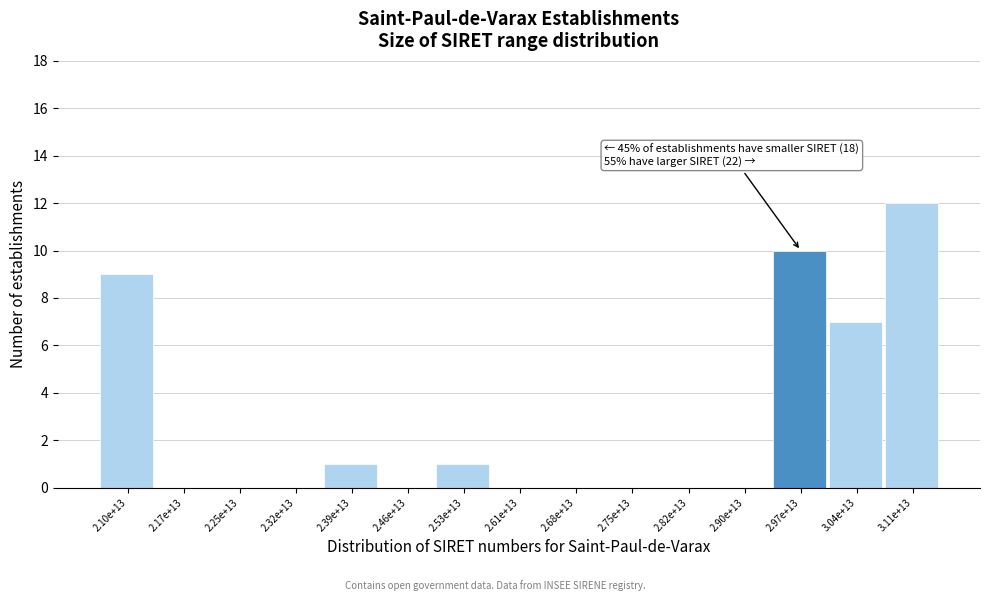

Reading left to right, what are all the values shown in this chart?

2.10e+13=9	2.17e+13=0	2.25e+13=0	2.32e+13=0	2.39e+13=1	2.46e+13=0	2.53e+13=1	2.61e+13=0	2.68e+13=0	2.75e+13=0	2.82e+13=0	2.90e+13=0	2.97e+13=10	3.04e+13=7	3.11e+13=12